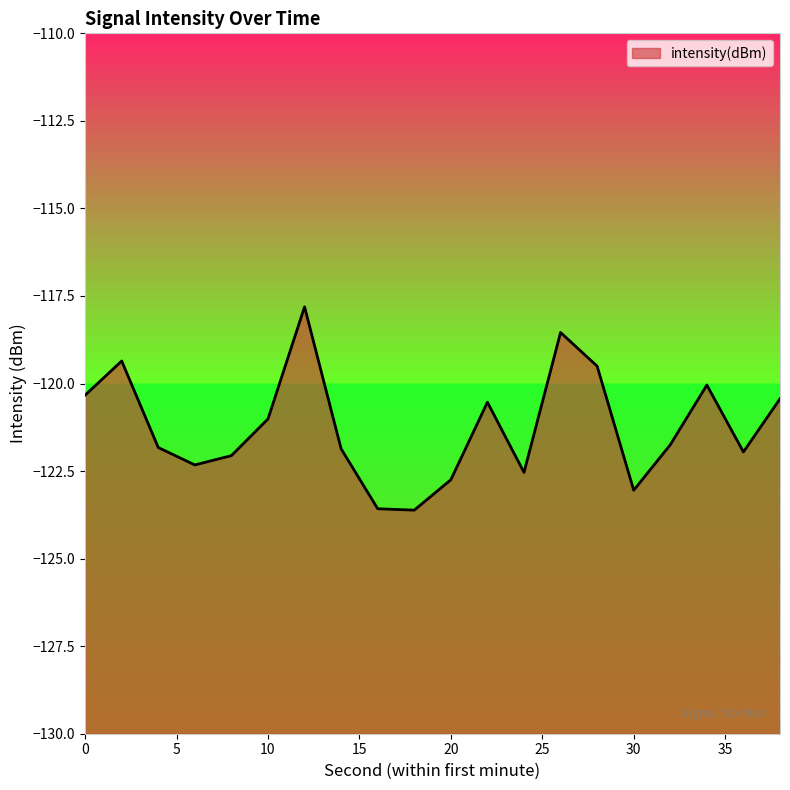

Between 32 and 26, which is larger?

26